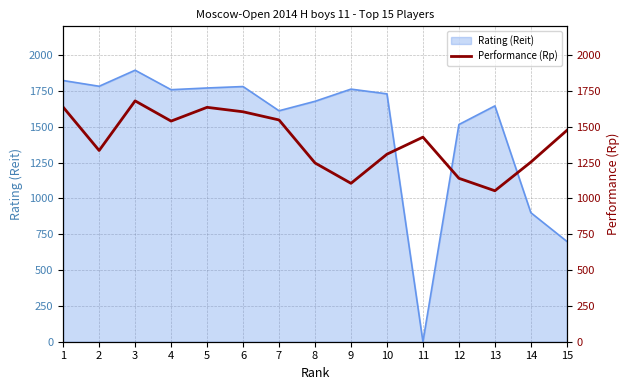

Reading right to left, what are all the values shown in this chart?

15=1474	14=1253	13=1053	12=1140	11=1427	10=1308	9=1105	8=1247	7=1547	6=1604	5=1635	4=1539	3=1680	2=1334	1=1636